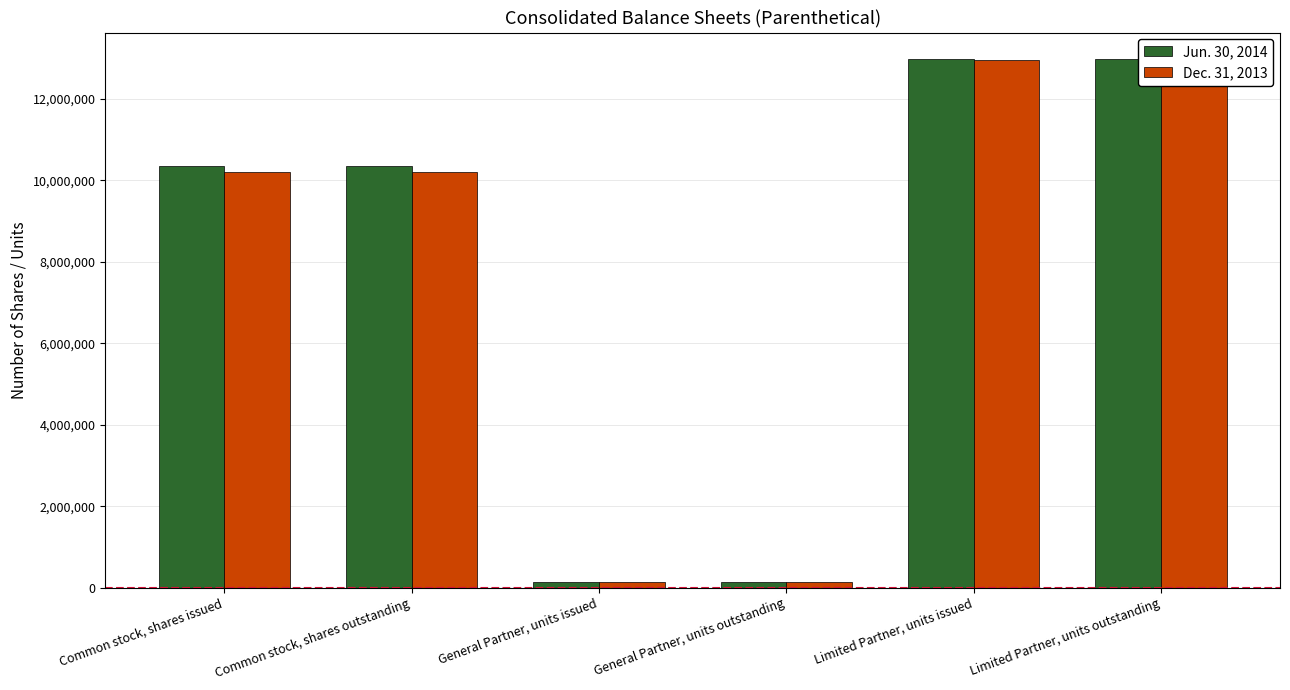

Rank the series at General Partner, units outstanding from highest to lowest value.

Jun. 30, 2014, Dec. 31, 2013